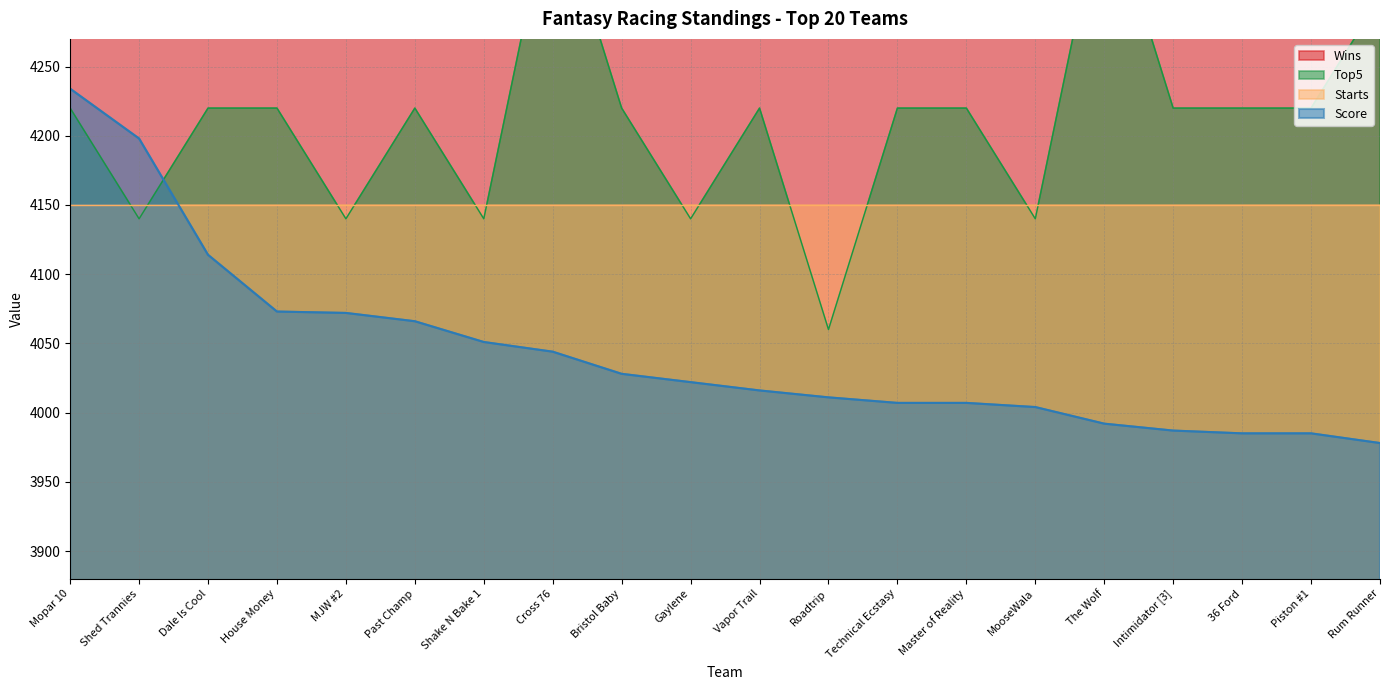

What is the difference between the maximum and minimum values in the Wins series?

200